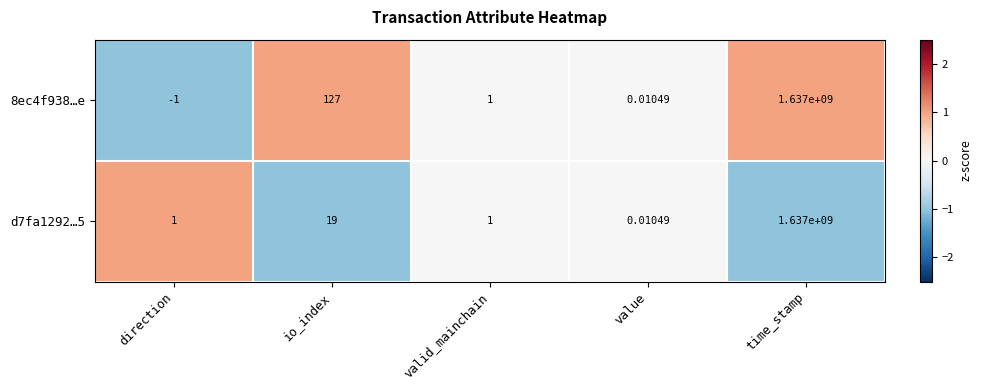

List the labels in order of 8ec4f938…e value, smallest first.

direction, value, valid_mainchain, io_index, time_stamp